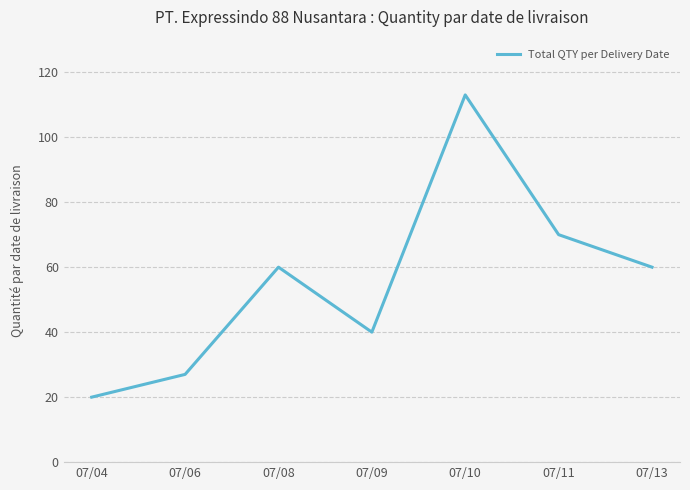

What is the change in value from 07/06 to 07/13?

+33